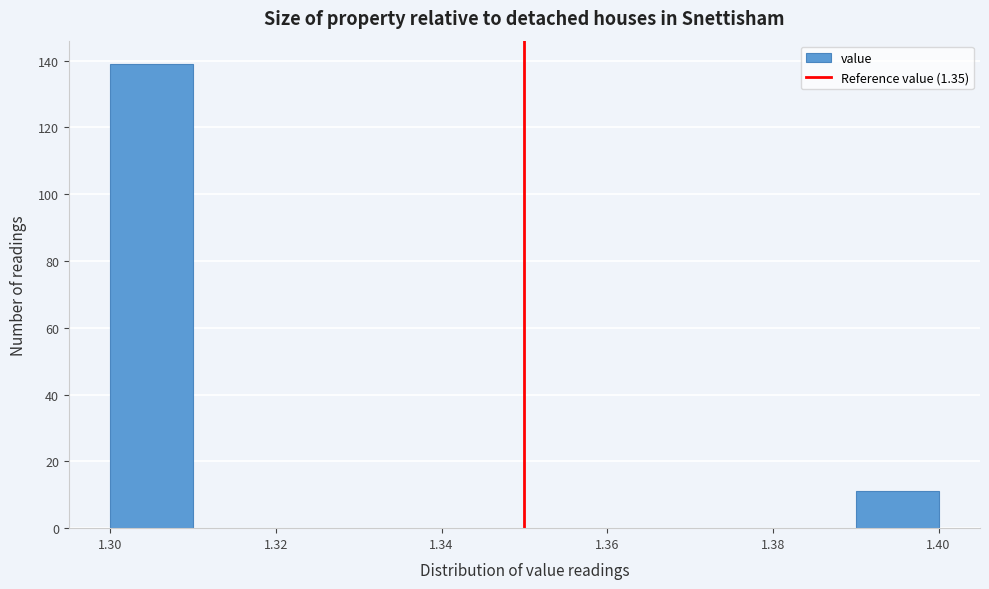

Reading left to right, list every bar in this chart as the range it spans on the x-axis followed by its height. The values are not printed on the chart, so give them approximately, as read against the axis.

1.30 to 1.31: 140
1.31 to 1.32: 0
1.32 to 1.33: 0
1.33 to 1.34: 0
1.34 to 1.35: 0
1.35 to 1.36: 0
1.36 to 1.37: 0
1.37 to 1.38: 0
1.38 to 1.39: 0
1.39 to 1.40: 12